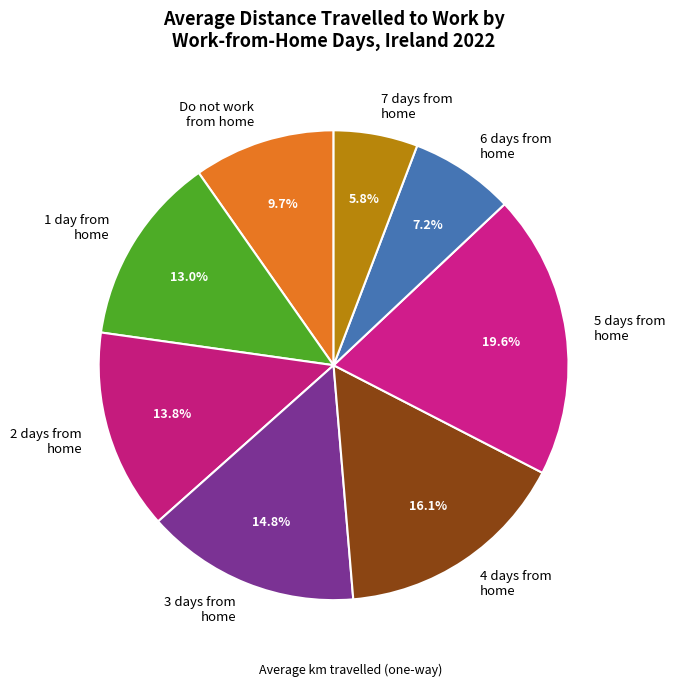

What is the total percentage of 5 days from home and 3 days from home?

34.4%